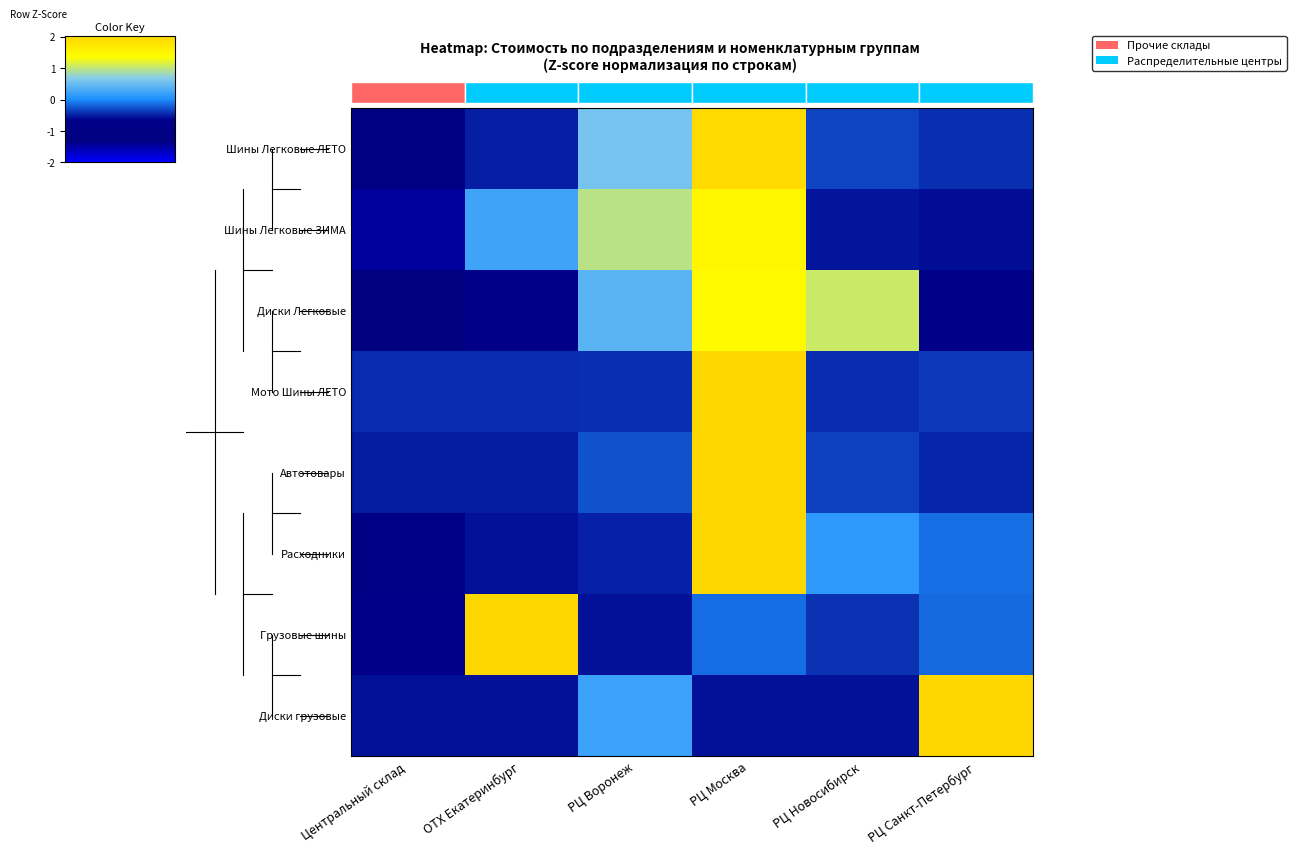

Reading right to left, list all the values displayed in this chart.

Шины Легковые ЛЕТО: РЦ Санкт-Петербург=-0.4	РЦ Новосибирск=-0.4	РЦ Москва=1.9	РЦ Воронеж=0.6	ОТХ Екатеринбург=-0.5	Центральный склад=-1.2
Шины Легковые ЗИМА: РЦ Санкт-Петербург=-0.6	РЦ Новосибирск=-0.6	РЦ Москва=1.5	РЦ Воронеж=0.9	ОТХ Екатеринбург=0.2	Центральный склад=-1.5
Диски Легковые: РЦ Санкт-Петербург=-0.7	РЦ Новосибирск=1.0	РЦ Москва=1.4	РЦ Воронеж=0.4	ОТХ Екатеринбург=-0.8	Центральный склад=-1.3
Мото Шины ЛЕТО: РЦ Санкт-Петербург=-0.4	РЦ Новосибирск=-0.5	РЦ Москва=2.2	РЦ Воронеж=-0.5	ОТХ Екатеринбург=-0.5	Центральный склад=-0.5
Автотовары: РЦ Санкт-Петербург=-0.5	РЦ Новосибирск=-0.4	РЦ Москва=2.2	РЦ Воронеж=-0.3	ОТХ Екатеринбург=-0.5	Центральный склад=-0.5
Расходники: РЦ Санкт-Петербург=-0.1	РЦ Новосибирск=0.1	РЦ Москва=2.1	РЦ Воронеж=-0.5	ОТХ Екатеринбург=-0.6	Центральный склад=-1.0
Грузовые шины: РЦ Санкт-Петербург=-0.2	РЦ Новосибирск=-0.4	РЦ Москва=-0.2	РЦ Воронеж=-0.6	ОТХ Екатеринбург=2.2	Центральный склад=-0.8
Диски грузовые: РЦ Санкт-Петербург=2.1	РЦ Новосибирск=-0.6	РЦ Москва=-0.6	РЦ Воронеж=0.2	ОТХ Екатеринбург=-0.6	Центральный склад=-0.6